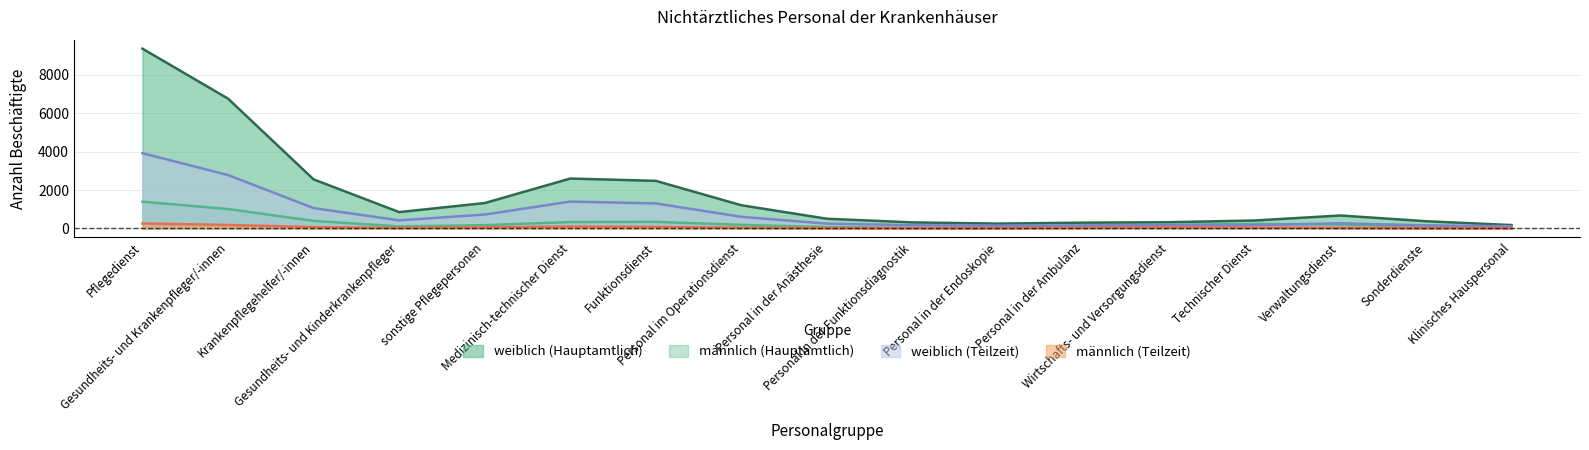

Does the chart have visible grid lines?

Yes